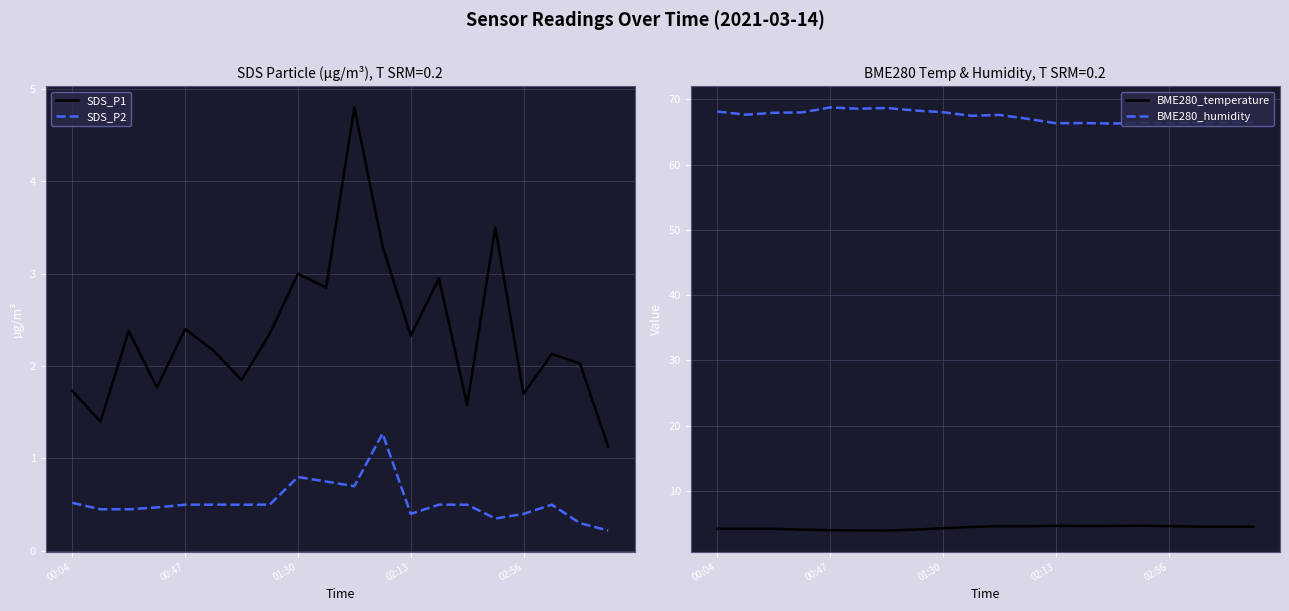

Reading right to left, what are all the values shown in this chart?

SDS_P1: 1.1	2.0	2.1	1.7	3.5	1.6	3.0	2.3	3.3	4.8	2.9	3.0	2.4	1.9	2.2	2.4	1.8	2.4	1.4	1.7
SDS_P2: 0.2	0.3	0.5	0.4	0.3	0.5	0.5	0.4	1.3	0.7	0.8	0.8	0.5	0.5	0.5	0.5	0.5	0.5	0.5	0.5
BME280_temperature: 4.5	4.5	4.5	4.6	4.7	4.6	4.6	4.6	4.6	4.6	4.5	4.3	4.1	3.9	3.9	4.0	4.1	4.2	4.2	4.2
BME280_humidity: 66.4	66.5	66.3	66.3	66.4	66.3	66.4	66.3	67.0	67.6	67.5	68.0	68.3	68.7	68.5	68.8	68.0	67.9	67.6	68.1